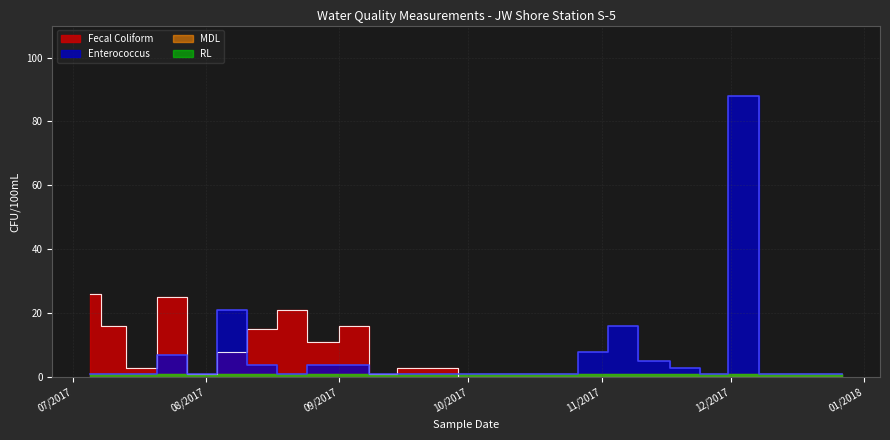

What is the greatest value displayed?

88